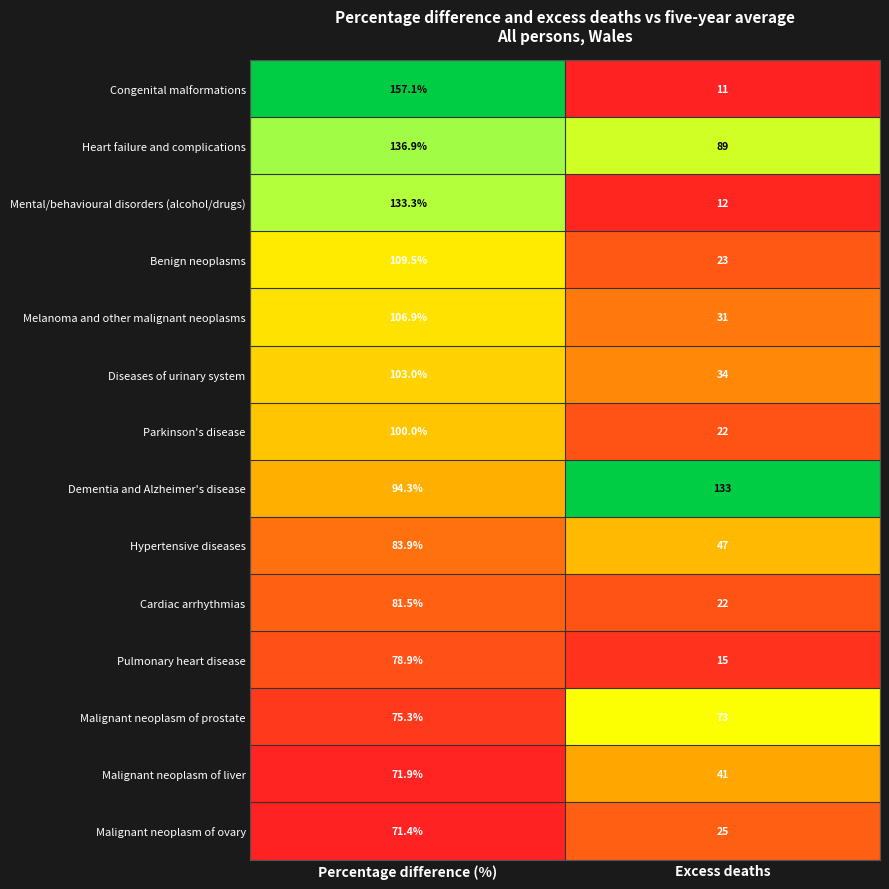

What is the average value of the Pulmonary heart disease series?

47.0